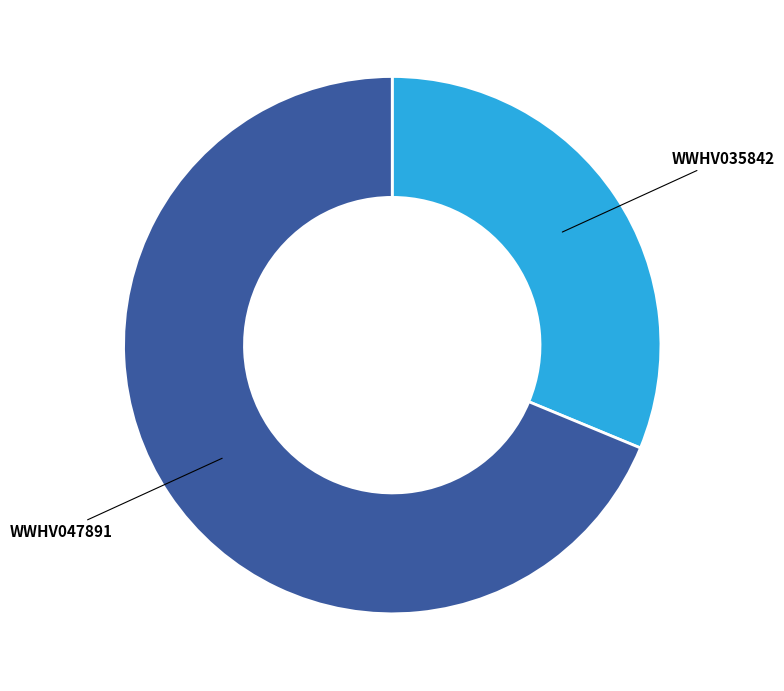

Does any single category account for the majority?

Yes